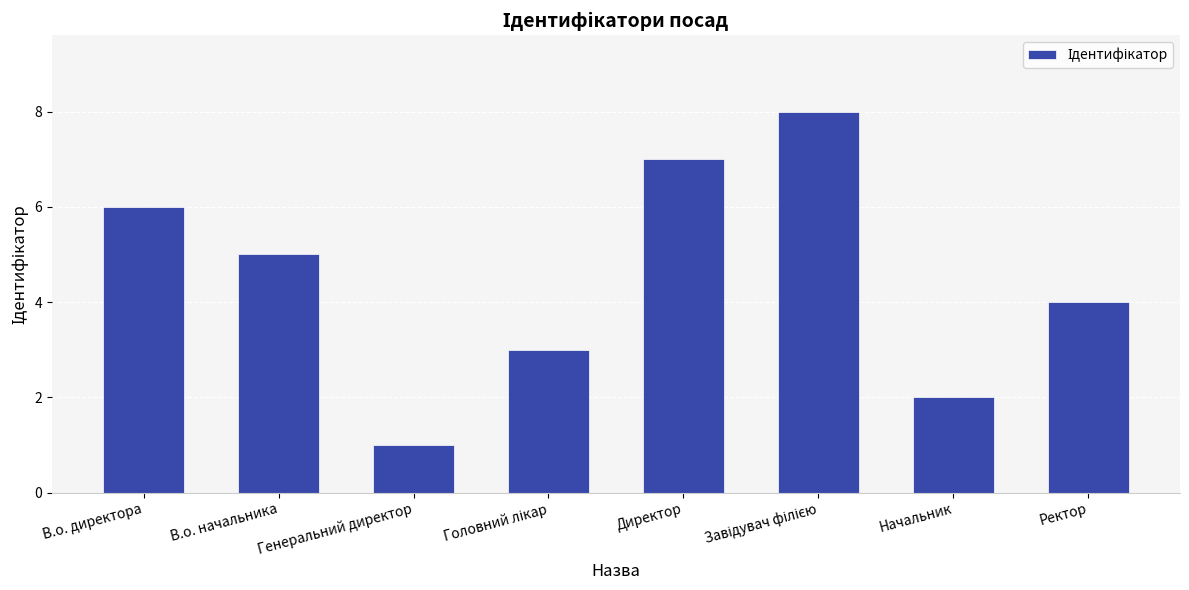

What is the difference between the second highest and second lowest values?

5